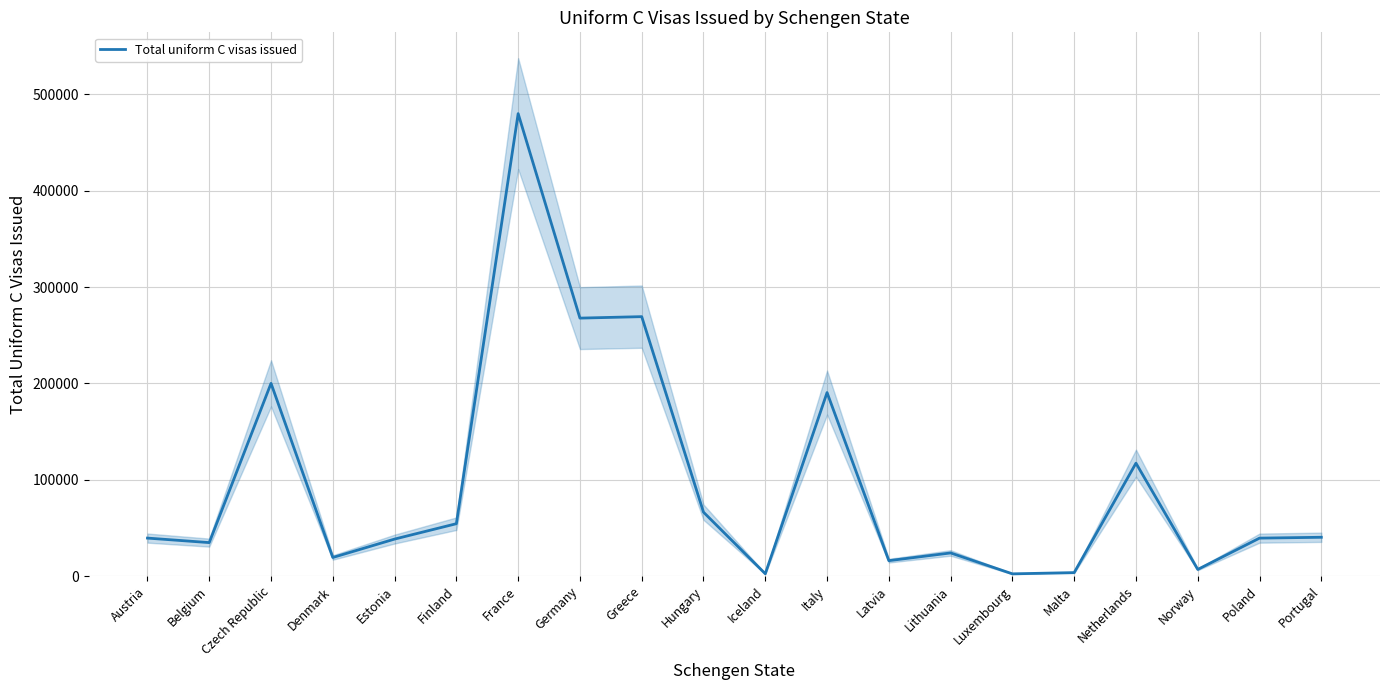

What is the change in value from Iceland to Malta?

+1188